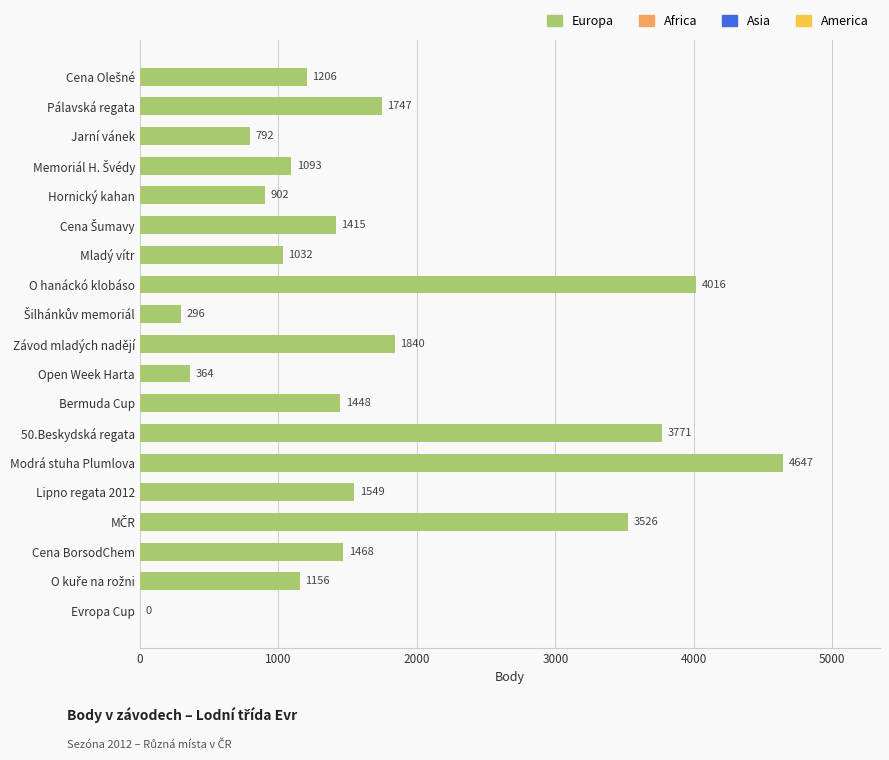

At which label is the value closest to 2323?

Závod mladých nadějí